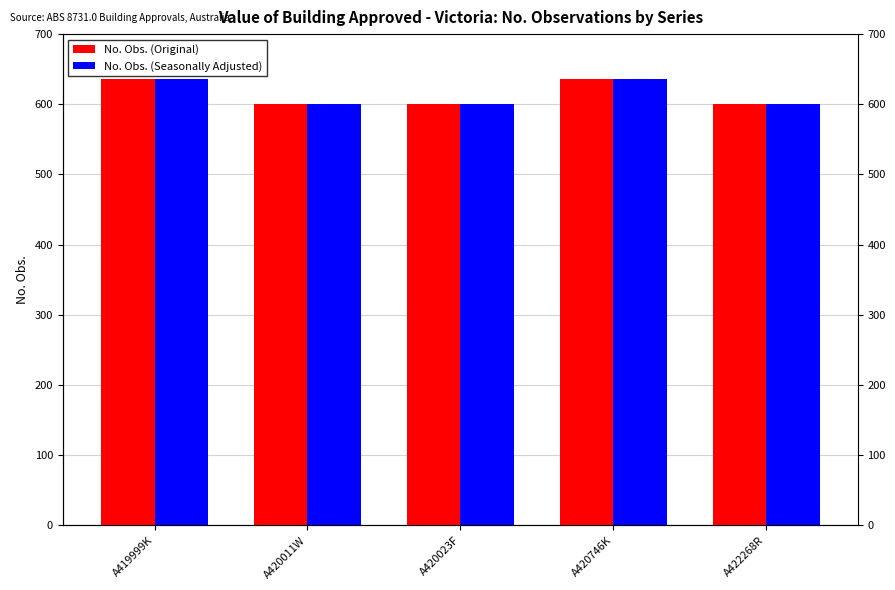

What is the difference between the maximum and minimum values in the No. Obs. (Original) series?

36